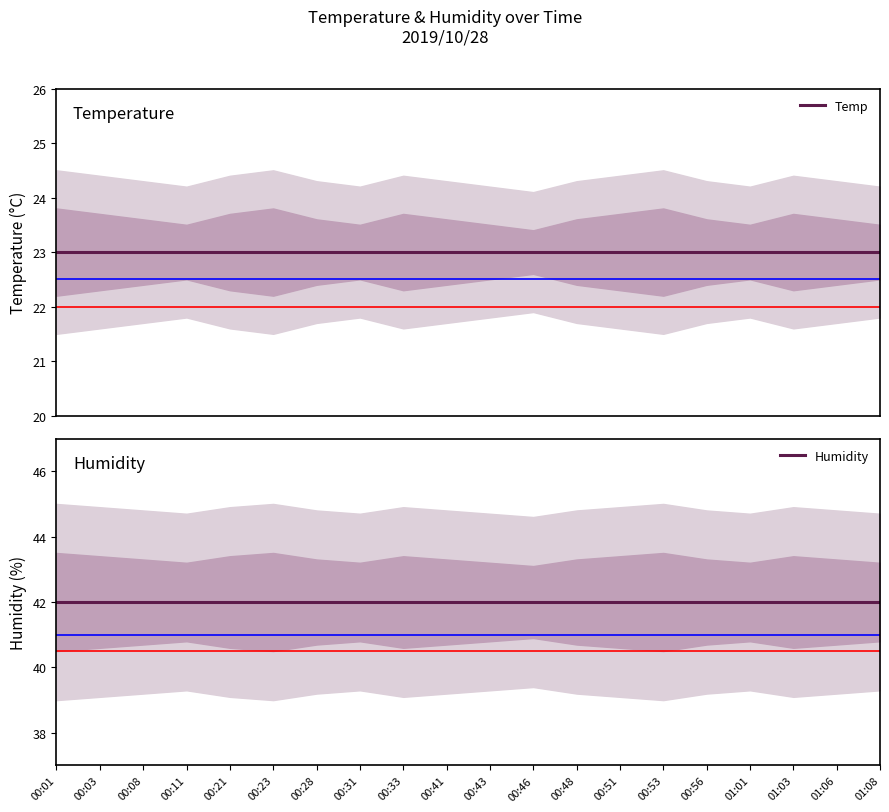

Is the value of Humidity at 00:01 greater than the value of Temp at 00:01?

Yes